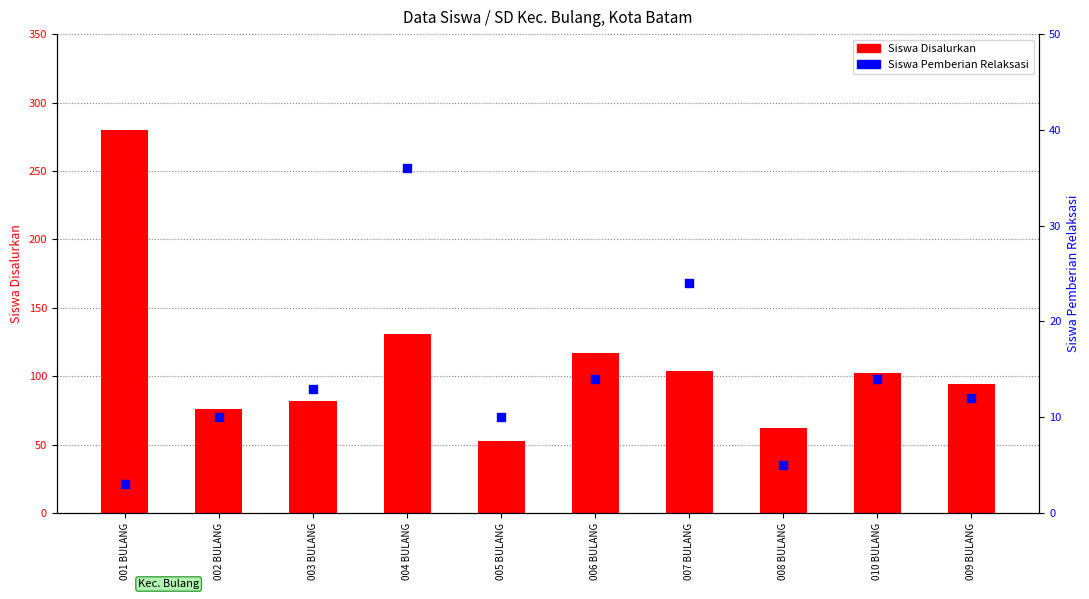

Which series has the widest spread of Y values?

Siswa Disalurkan